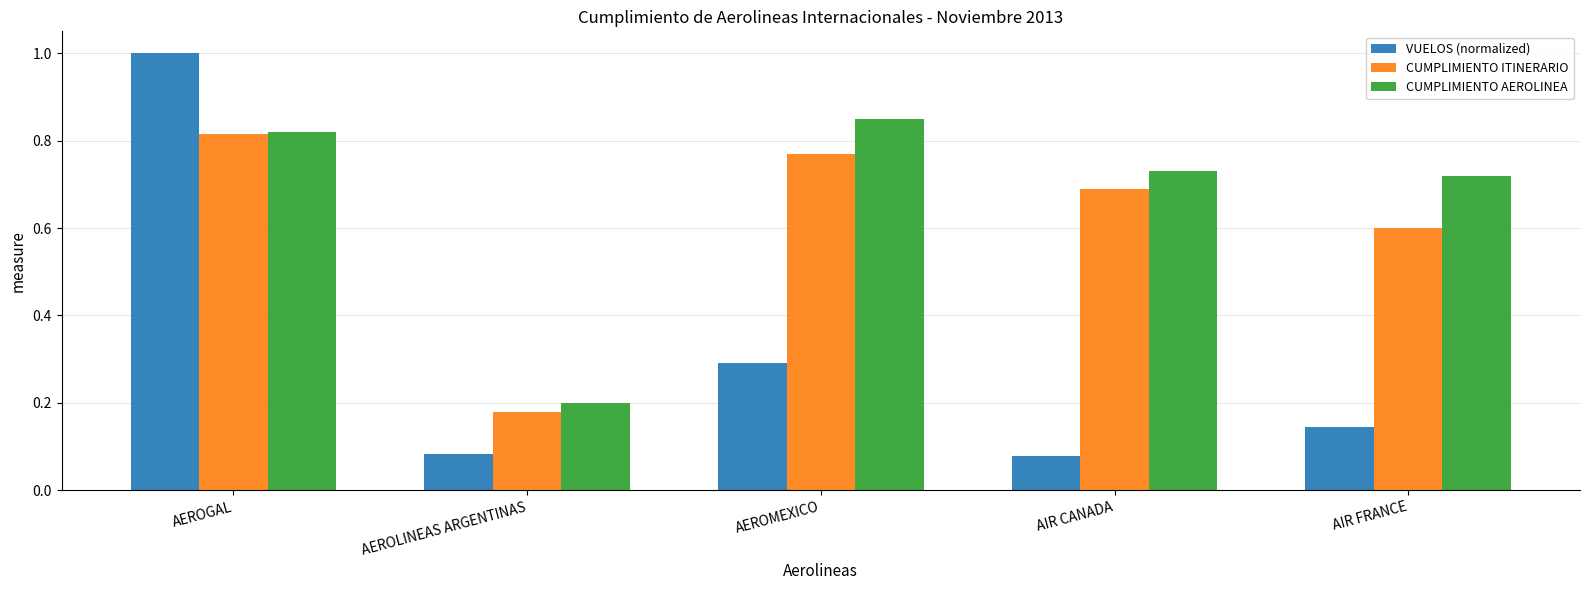

List the labels in order of CUMPLIMIENTO AEROLINEA value, largest first.

AEROMEXICO, AEROGAL, AIR CANADA, AIR FRANCE, AEROLINEAS ARGENTINAS